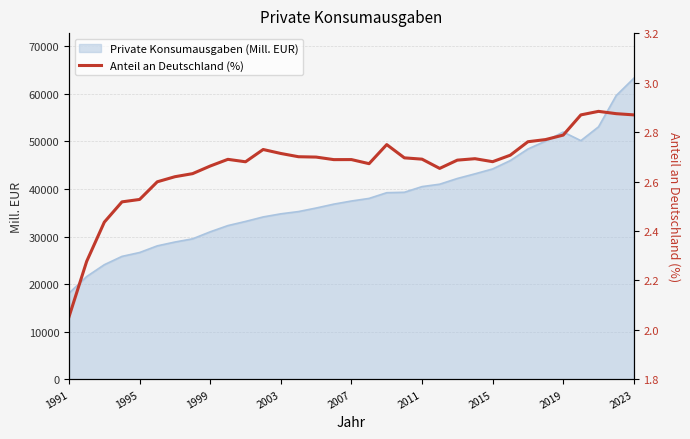

The Private Konsumausgaben (Mill. EUR) series shows 39524.5 at 1995. True or false?

False